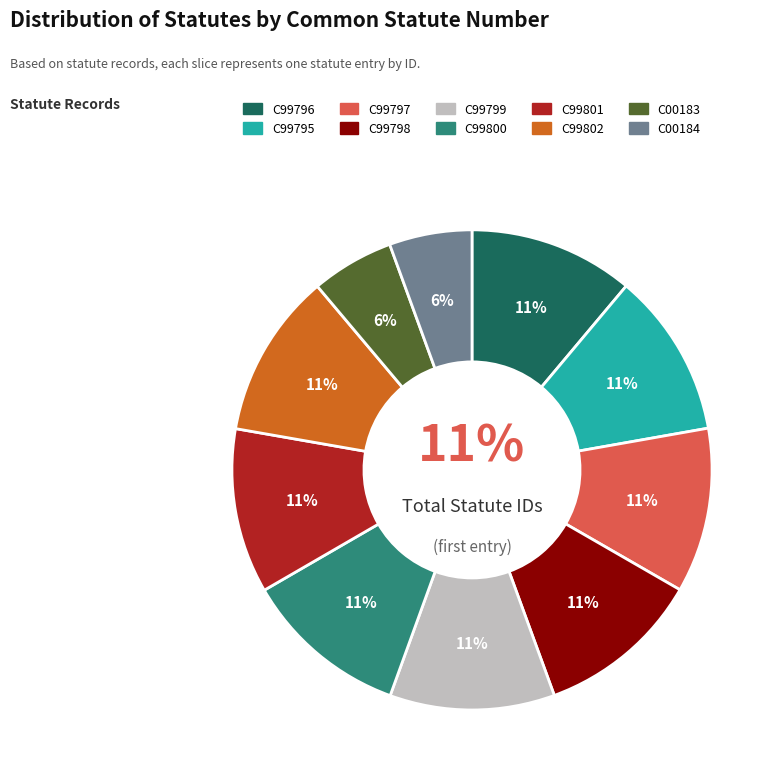

Which category has the smallest portion of the pie?

C00183